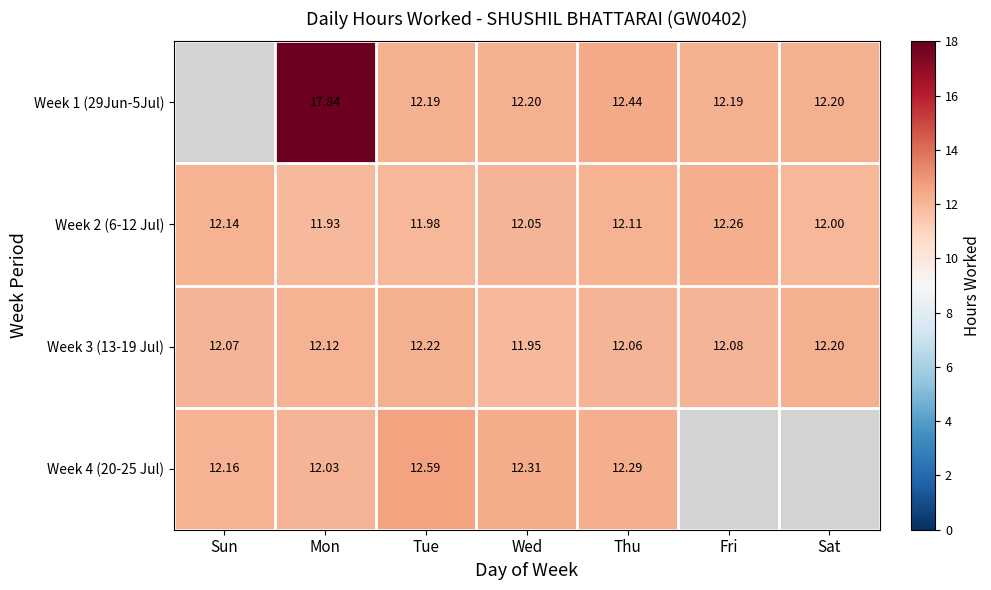

At which label does Week 3 (13-19 Jul) first exceed 12?

Sun